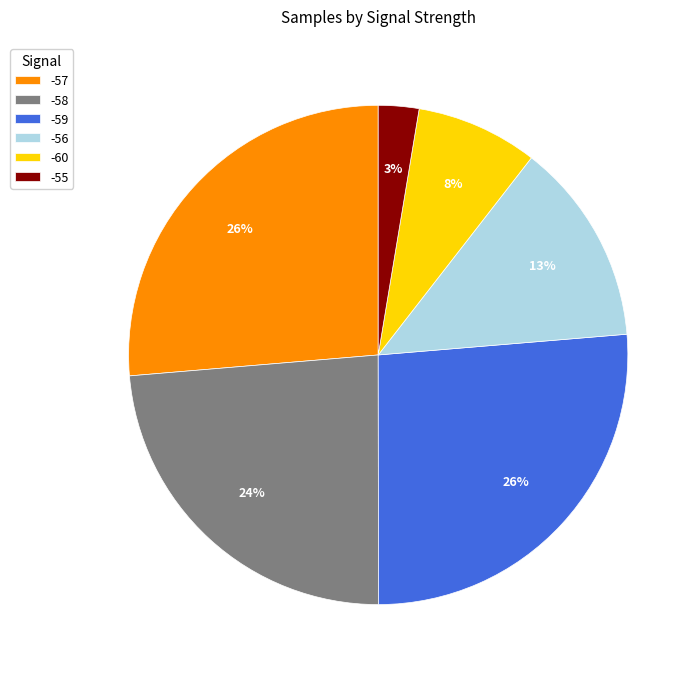

Which slice is the smallest?

-55